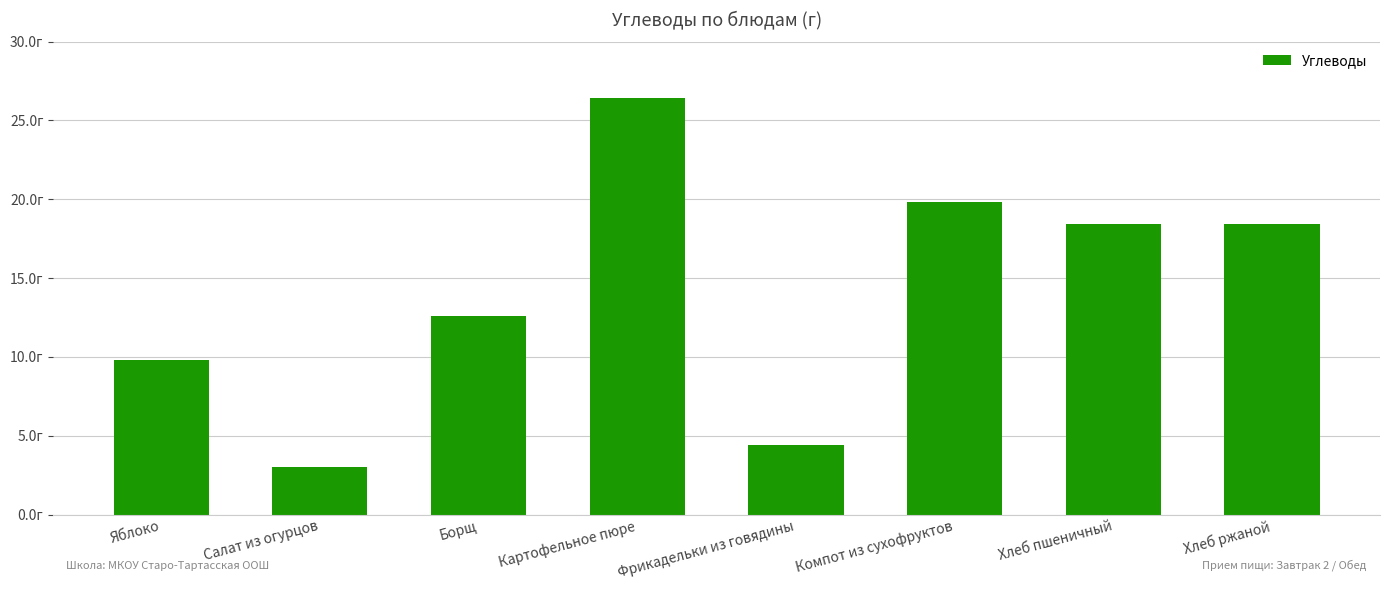

What is the label of the 8th bar from the left?

Хлеб ржаной